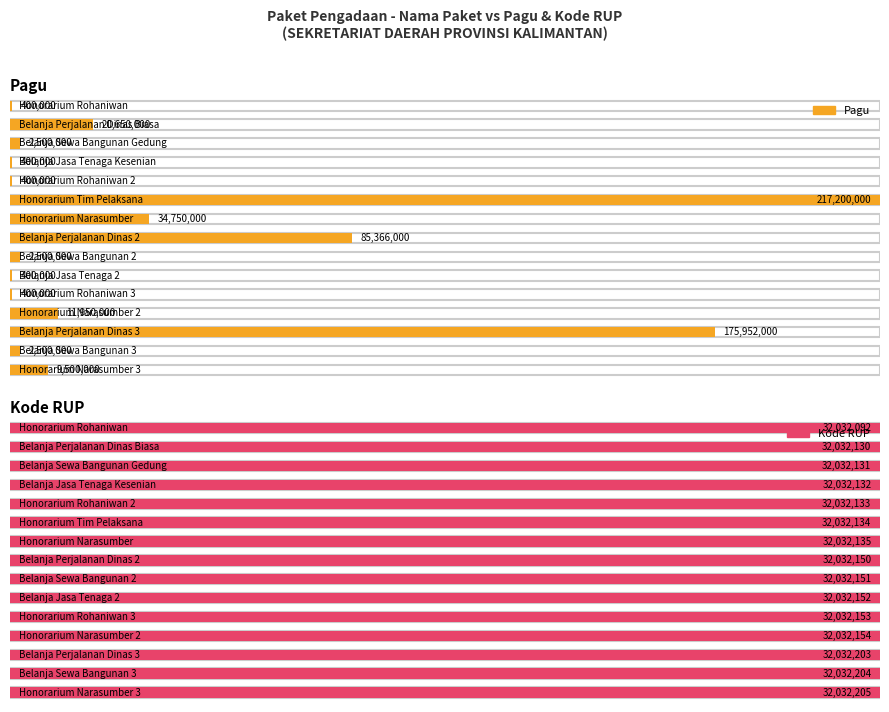

What is the difference between the Kode RUP values at Honorarium Rohaniwan 2 and Belanja Sewa Bangunan Gedung?

2